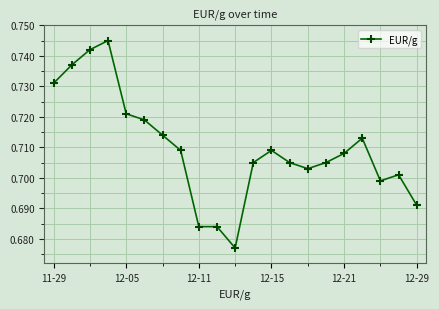

True or false: the data has more than 1 interior local peaks.

True